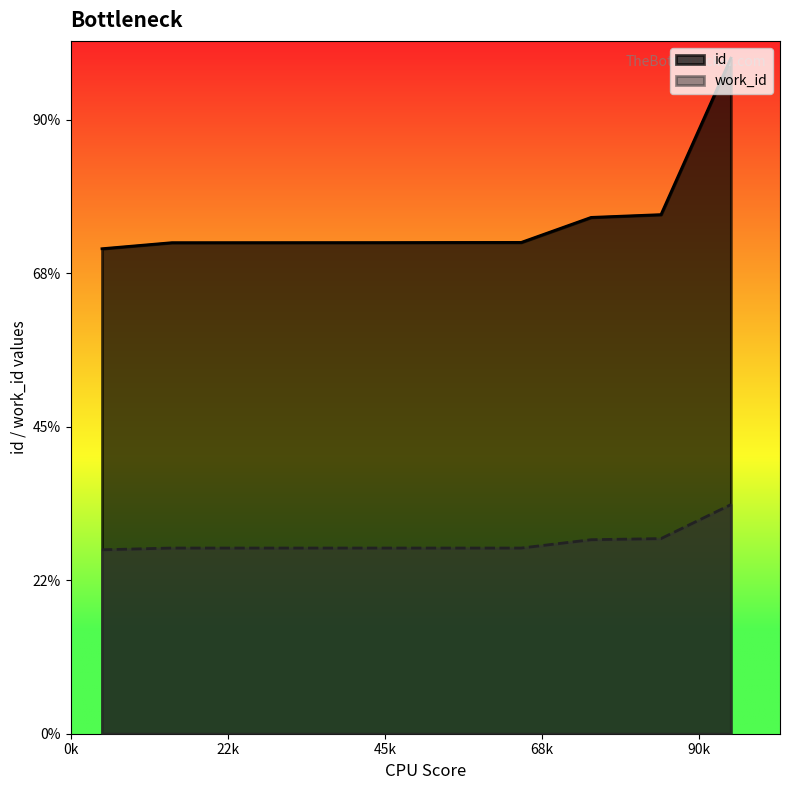

The value of work_id at 2009-02-10 is 2044.5. True or false?

False